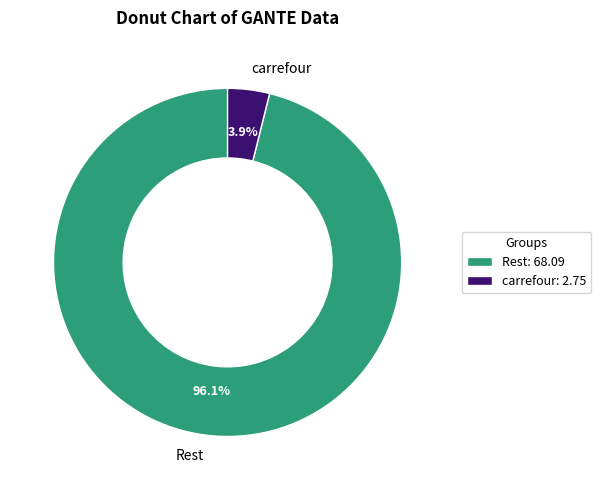

The Rest slice represents 96% of the pie. True or false?

True